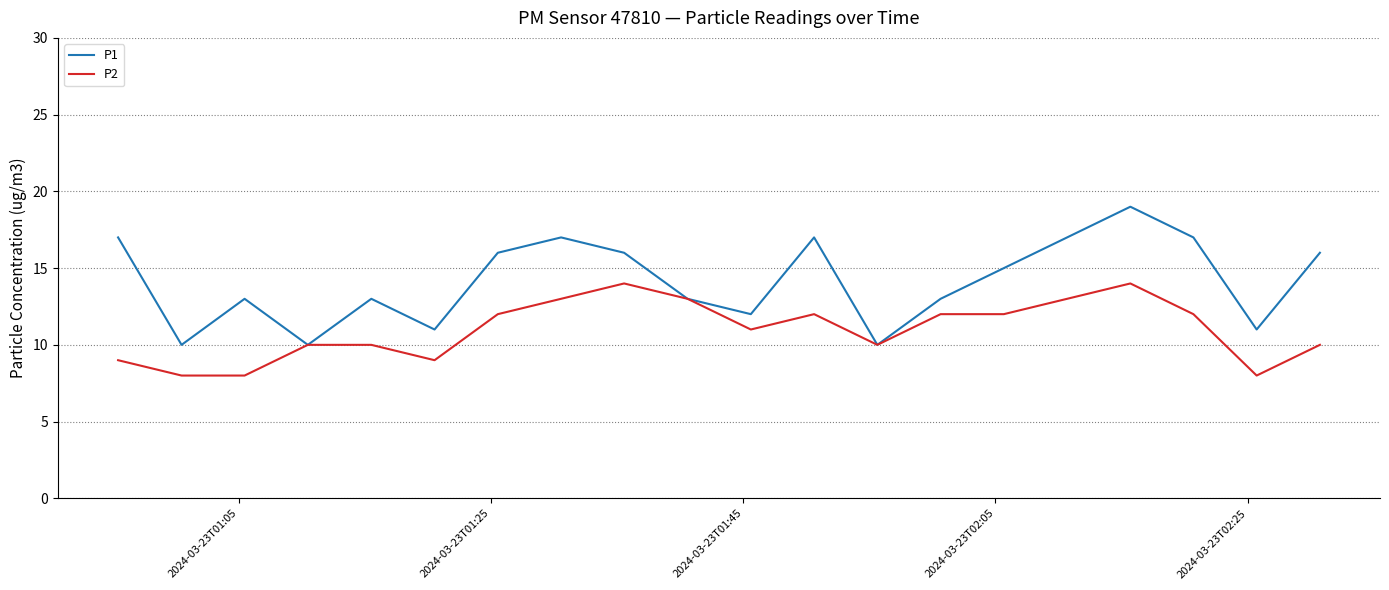

What is the greatest value displayed?

19